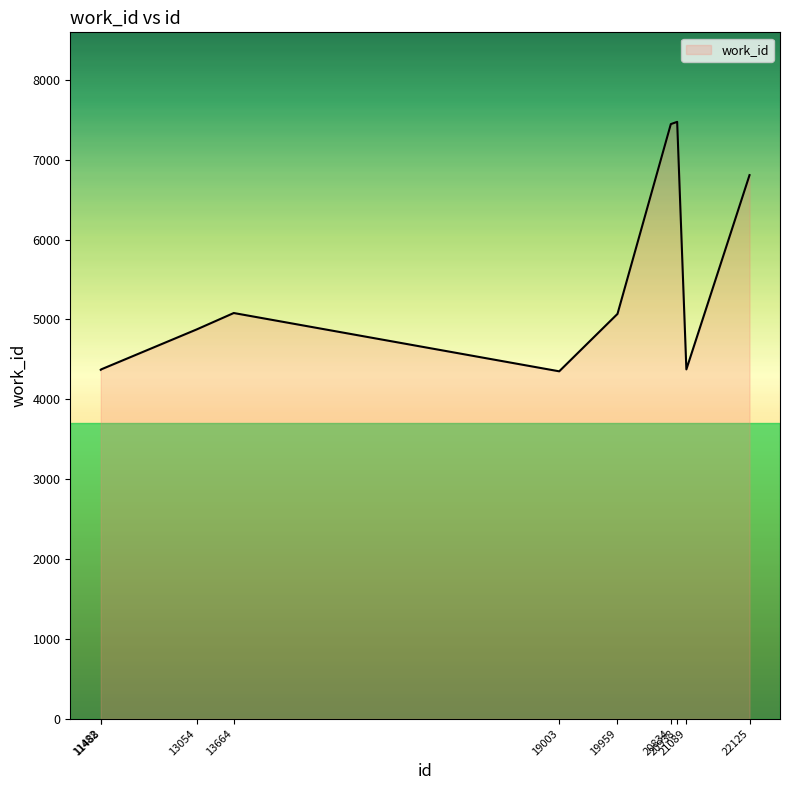

What is the greatest value displayed?

7475